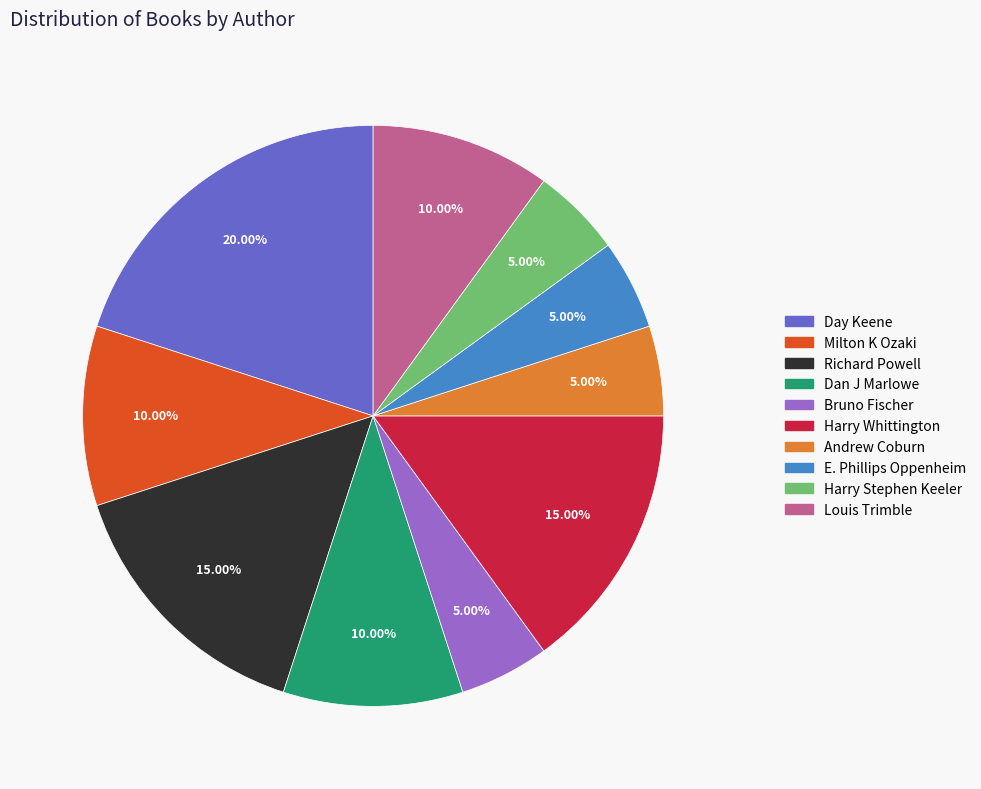

Is the sum of E. Phillips Oppenheim and Louis Trimble greater than half?

No